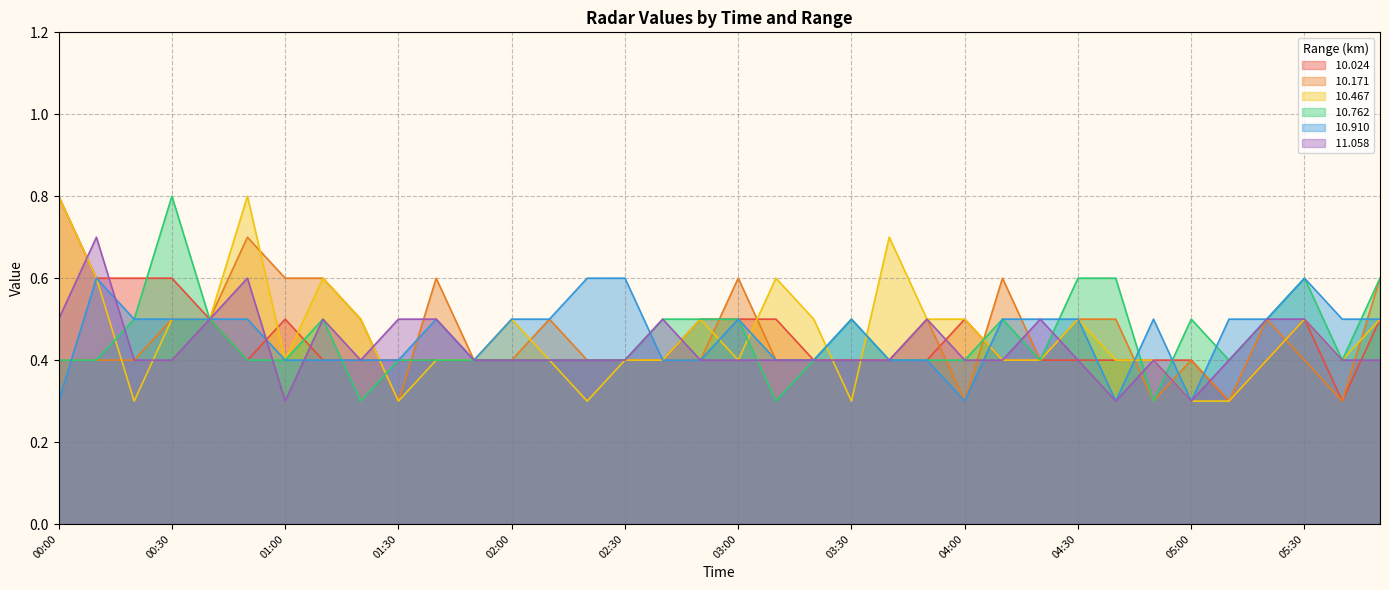

What are all the series names shown in the legend?

 10.024,  10.171,  10.467,  10.762,  10.910,  11.058